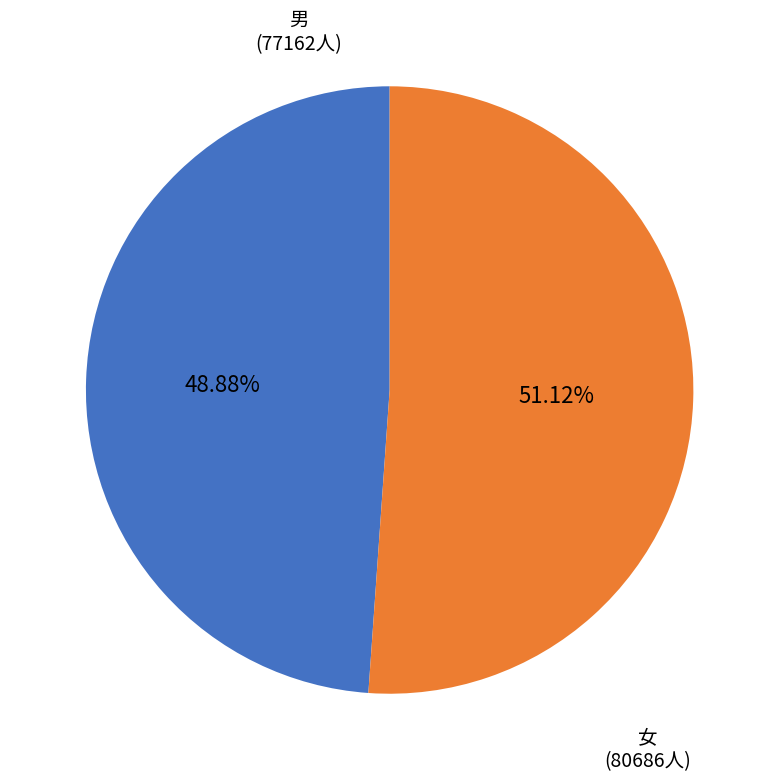

Is there any slice that represents more than half of the pie?

Yes